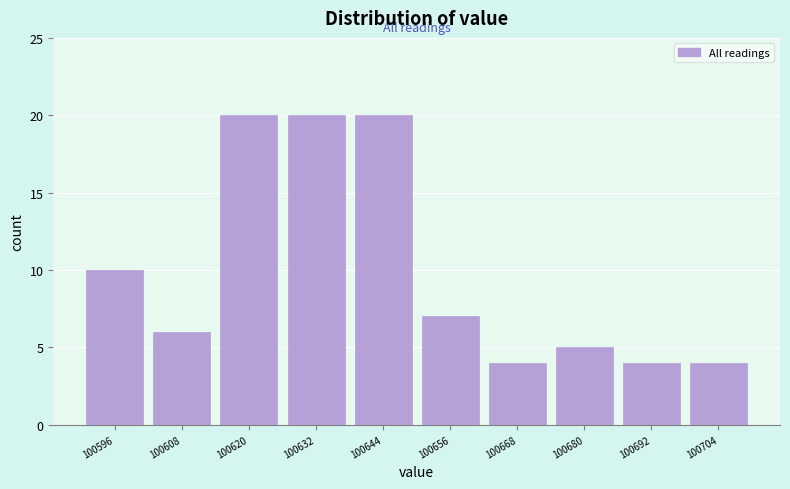

Reading left to right, list every bar in this chart as the range it spans on the x-axis followed by its height. Neither the bar edges nor the heights are printed on the chart, so give them approximately, as read against the axes.

100590 to 100602: 10
100602 to 100614: 6
100614 to 100626: 20
100626 to 100638: 20
100638 to 100650: 20
100650 to 100662: 7
100662 to 100674: 4
100674 to 100686: 5
100686 to 100698: 4
100698 to 100710: 4